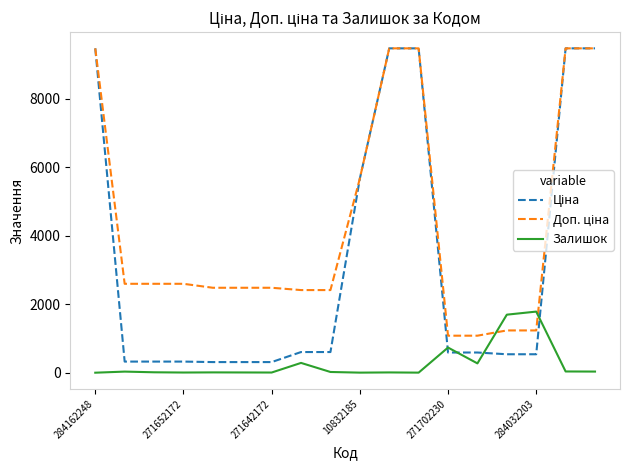

Is this an area chart (filled region under the line)?

No